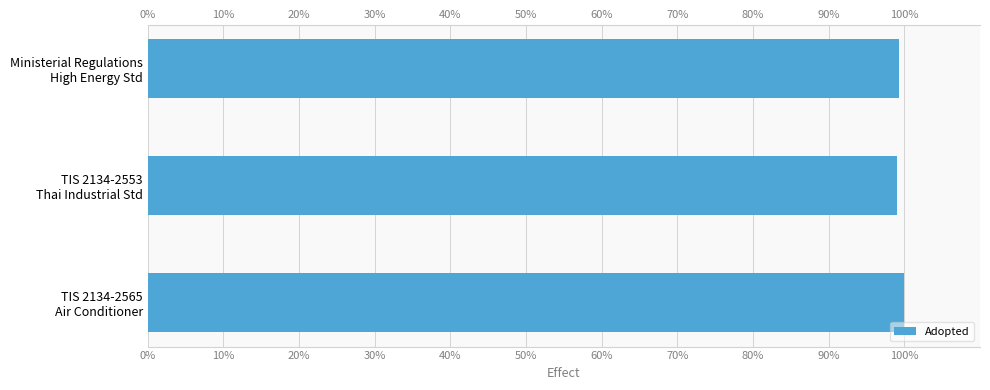

What is the average value?

99.4